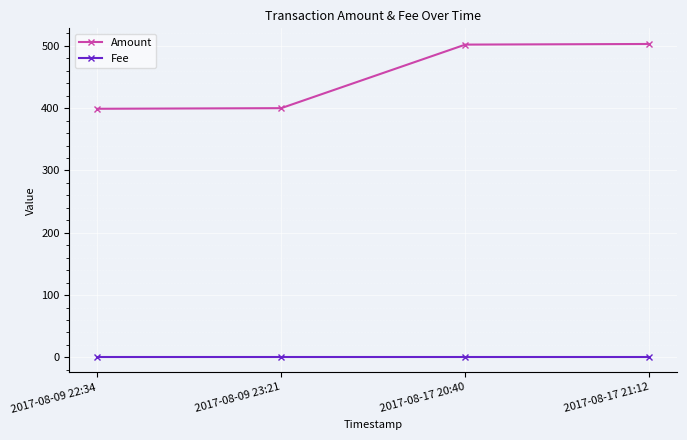

What is the difference between the highest and lowest values at 2017-08-17 21:12?

502